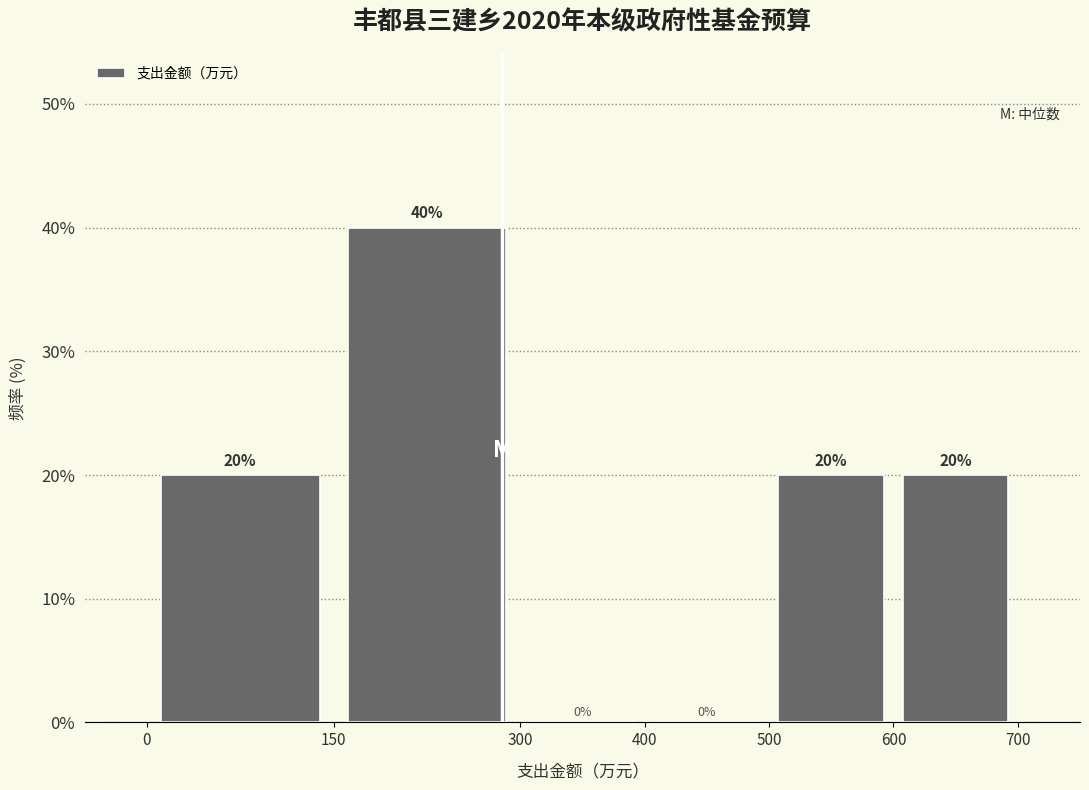

How tall is the bar that spans 500 to 600 on the x-axis?

20